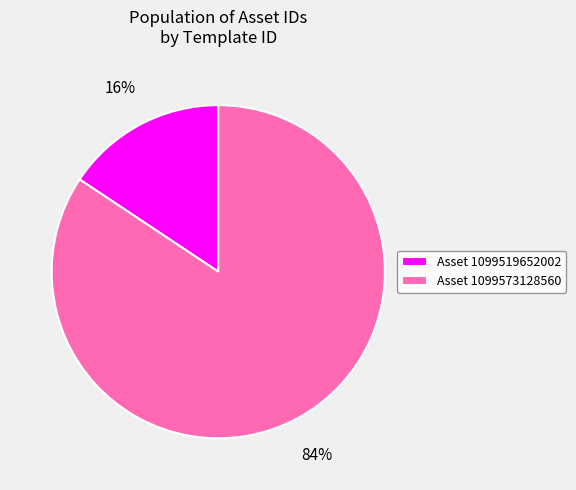

Is it true that Asset 1099573128560 is 98% of the pie?

False